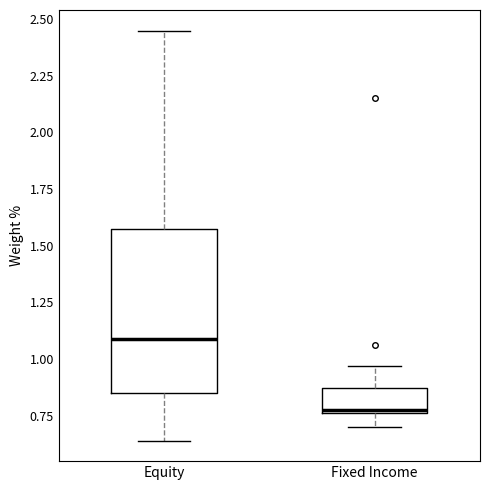

Which box is the tallest, from its lower edge to its upper edge?

Equity